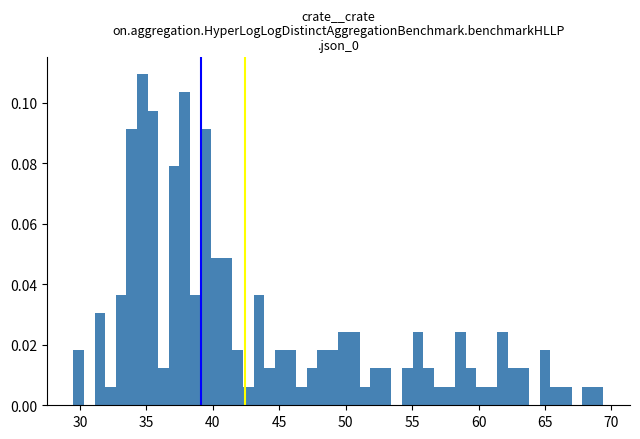

Read against the x-axis, roughly where is the centre of the tallest bar?

34.5